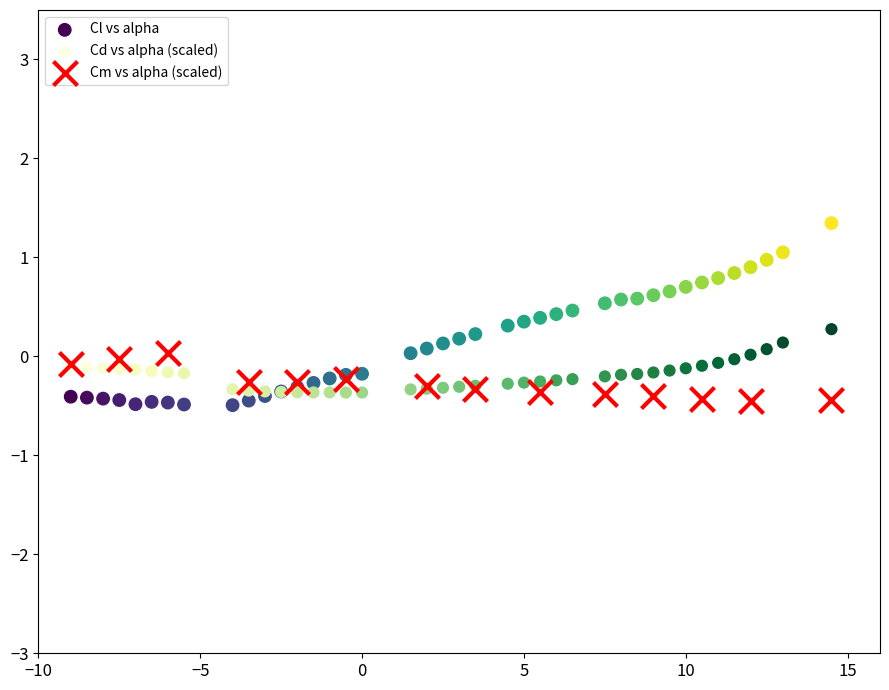

Which series reaches the maximum Y coordinate?

Cl vs alpha